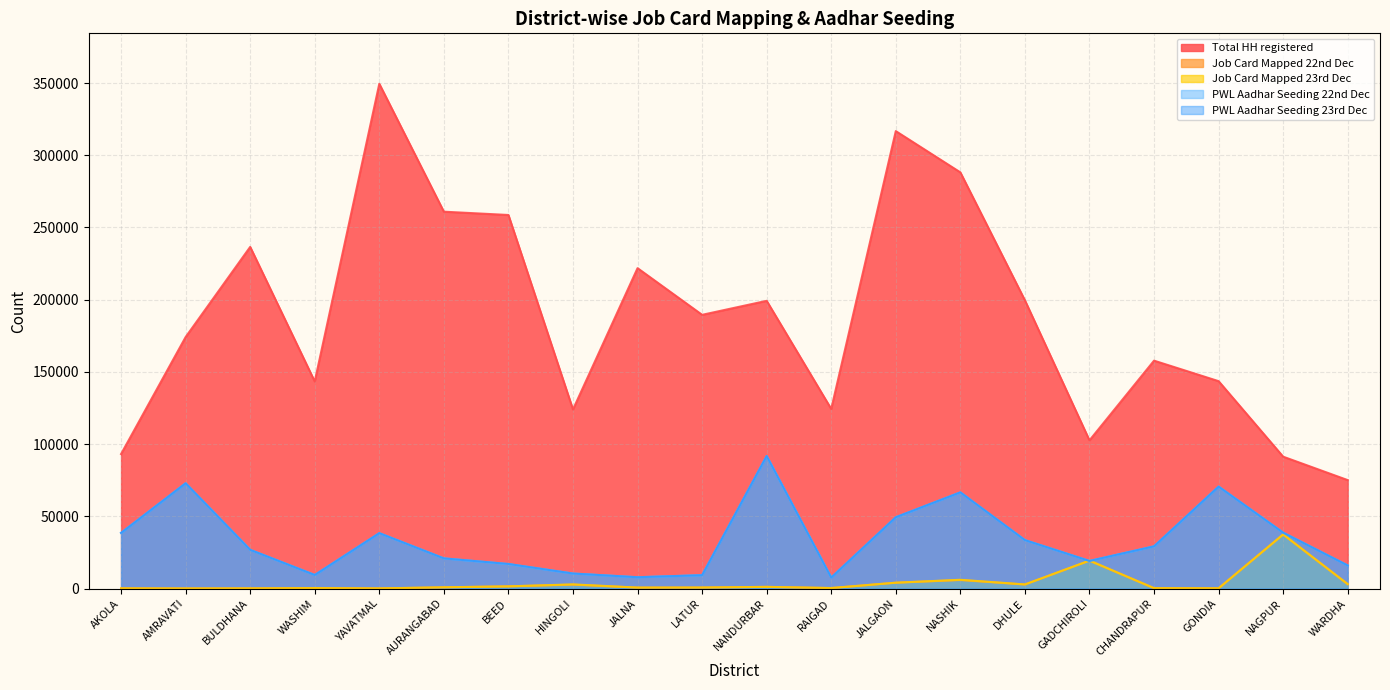

Where is the first local minimum for PWL Aadhar Seeding 23rd Dec?

WASHIM